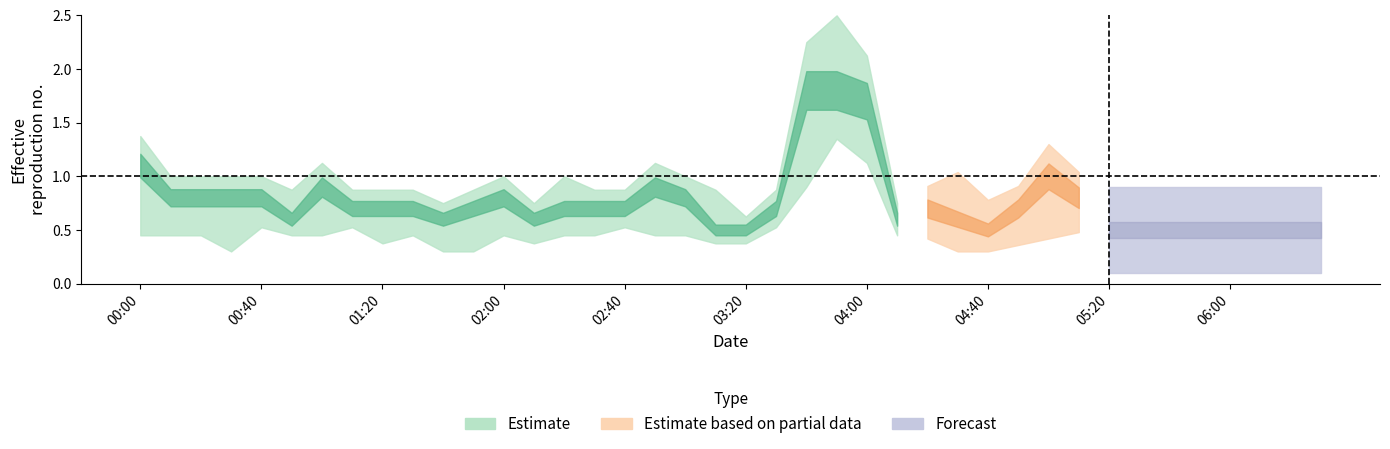

How many categories are shown in the chart?

40